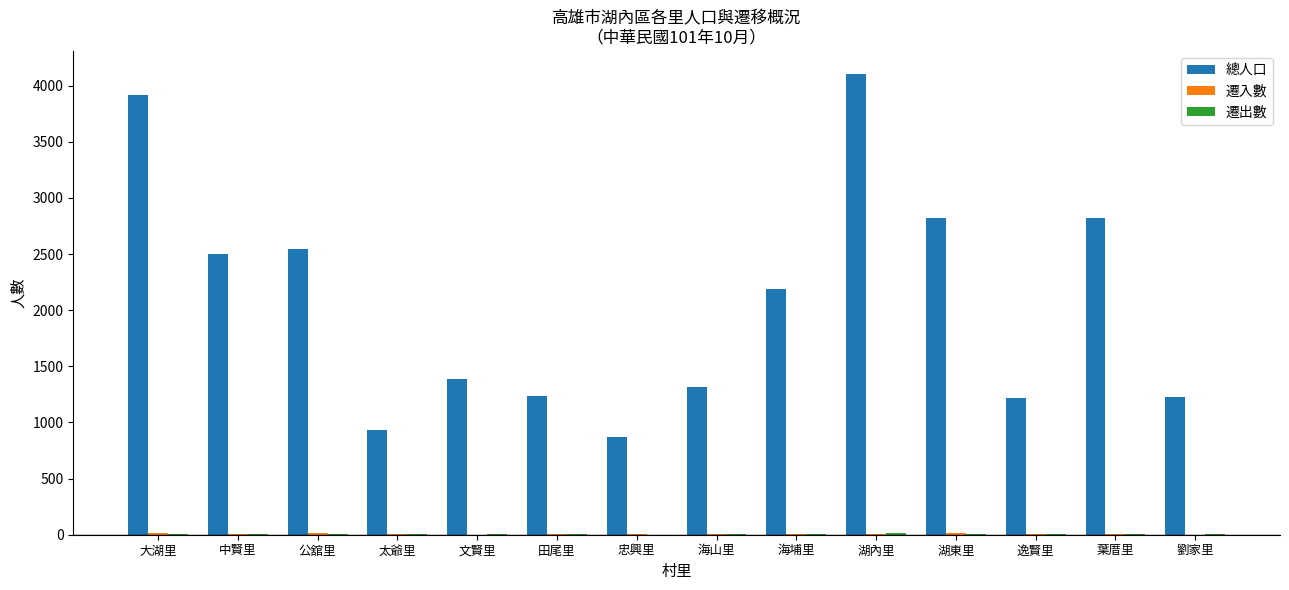

The value of 總人口 at 中賢里 is 1436. True or false?

False